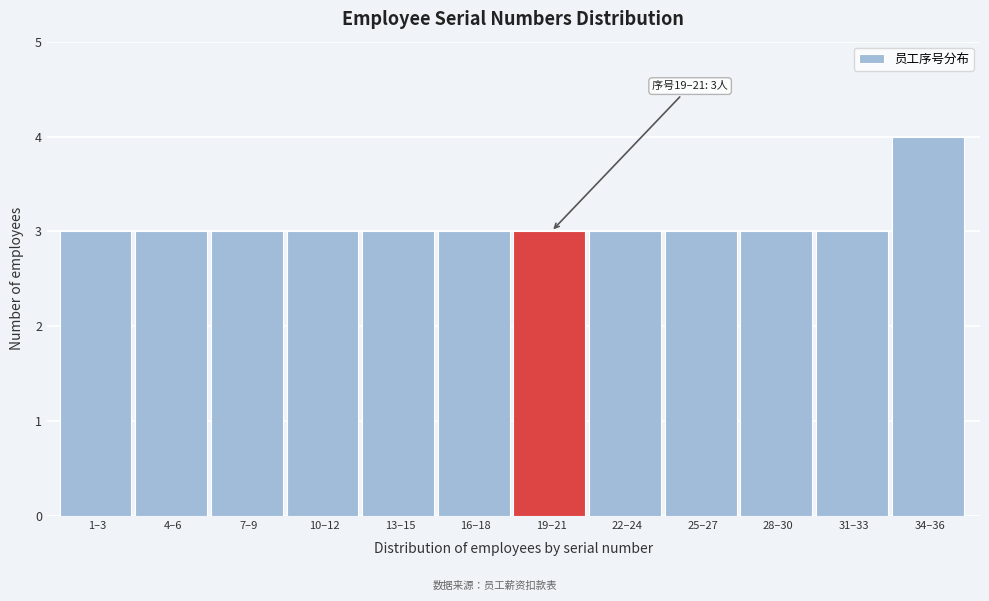

Reading left to right, what are all the values shown in this chart?

1–3=3	4–6=3	7–9=3	10–12=3	13–15=3	16–18=3	19–21=3	22–24=3	25–27=3	28–30=3	31–33=3	34–36=4